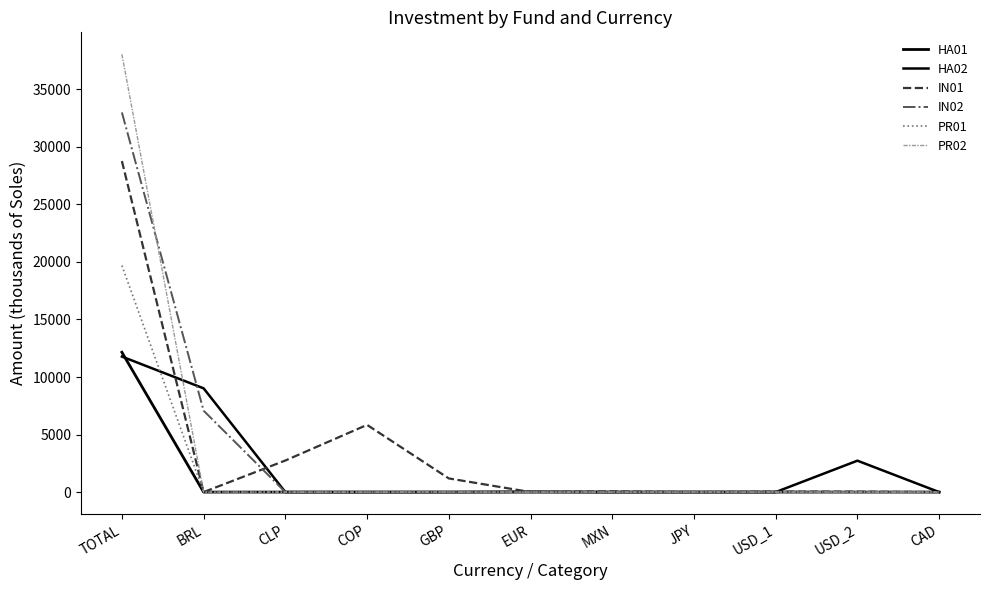

Does the chart have visible grid lines?

No